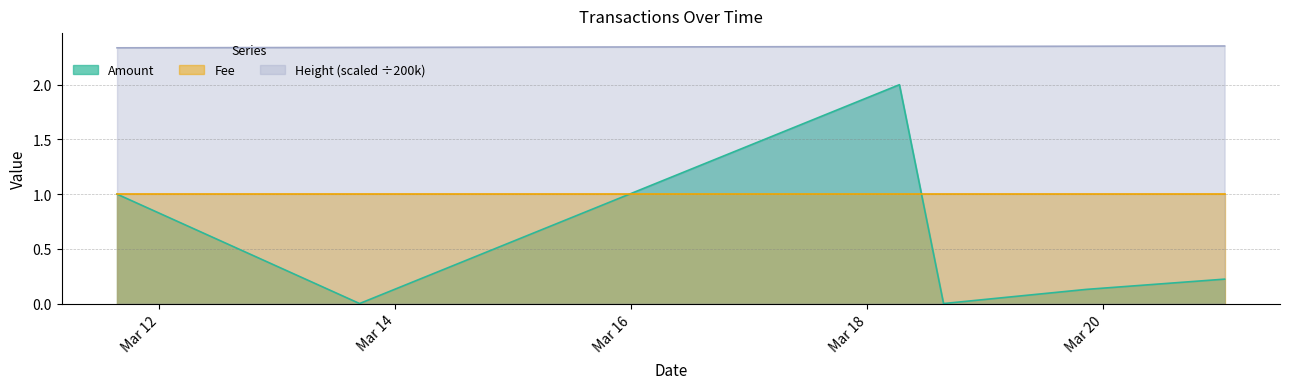

How many lines are shown in the chart?

3